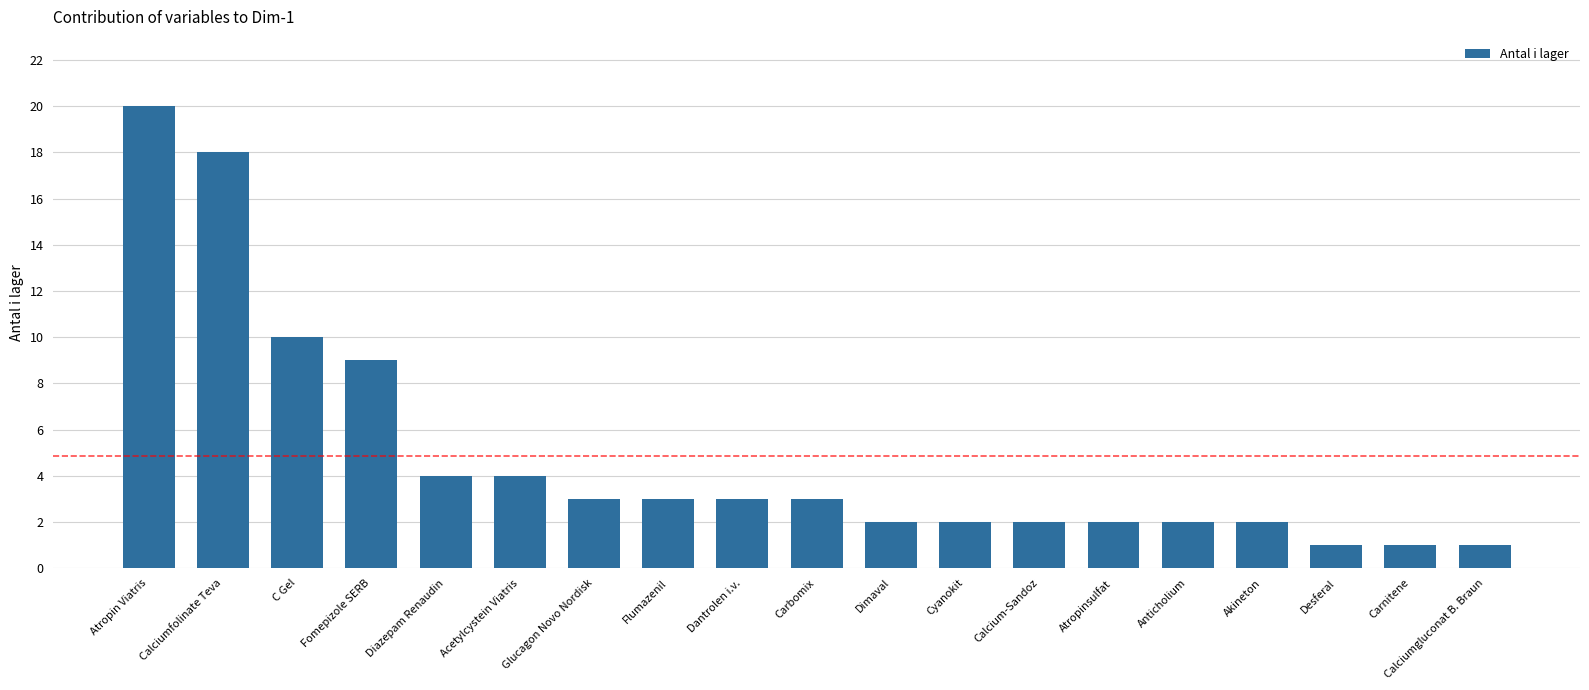

Which has a higher value, Dantrolen i.v. or Atropinsulfat?

Dantrolen i.v.